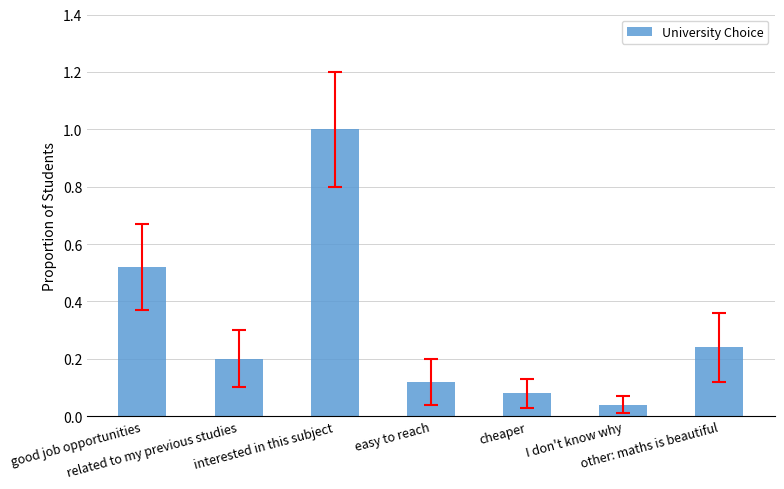

What is the difference between the maximum and minimum values?

1.0